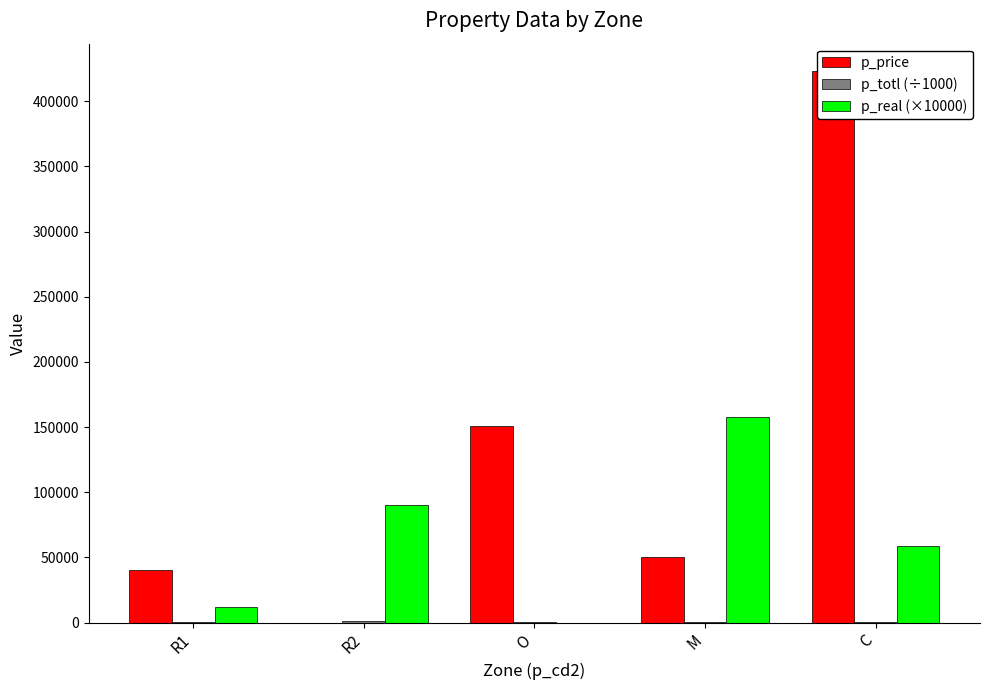

The p_totl (÷1000) series shows 164.3 at M. True or false?

True